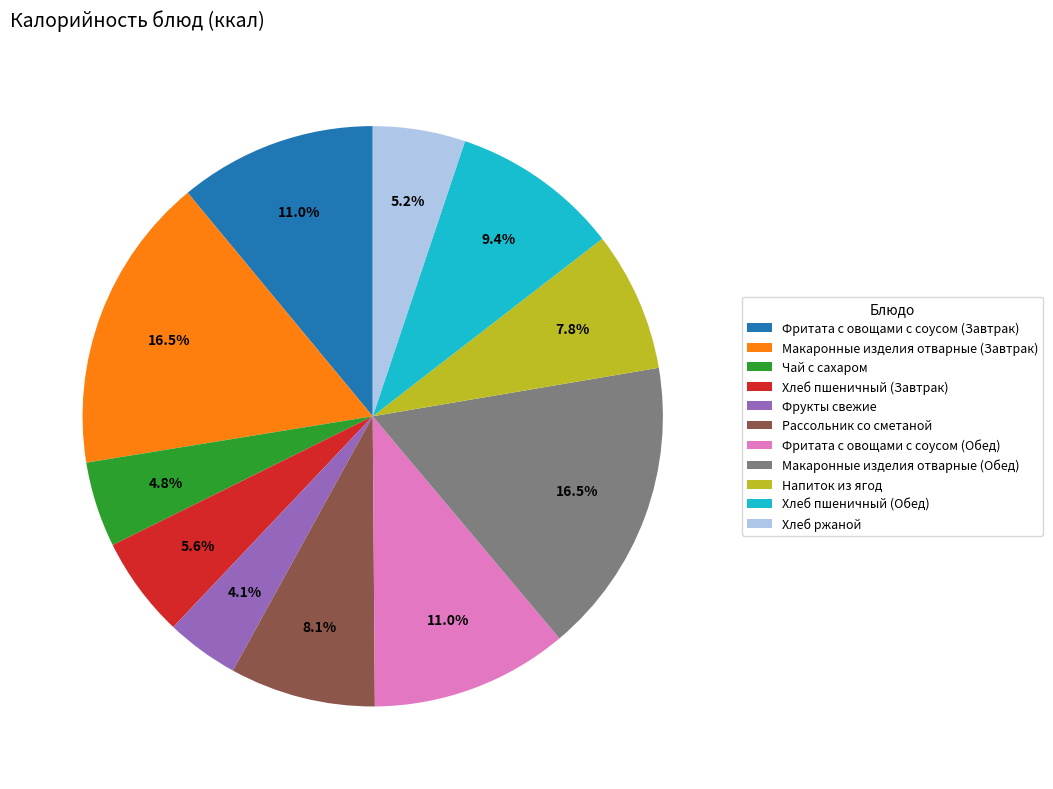

To the nearest percent, what is the average slice percentage?

9%